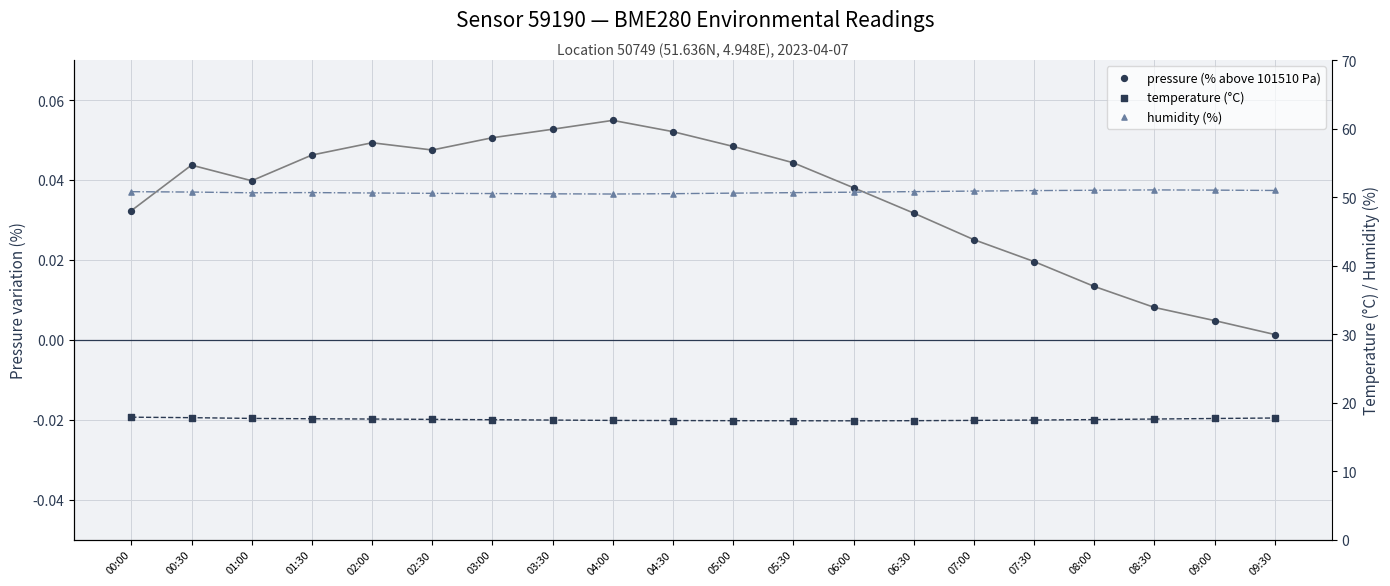

Which series has the largest Y range (max minus min)?

humidity (%)